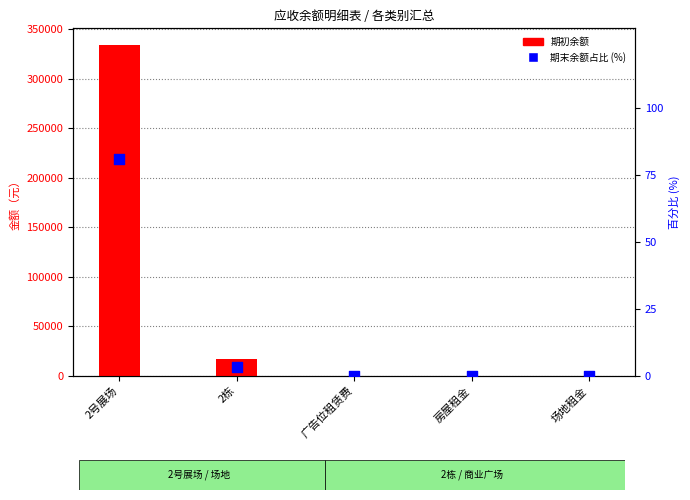

What are all the series names shown in the legend?

期初余额, 期末余额占比 (%)